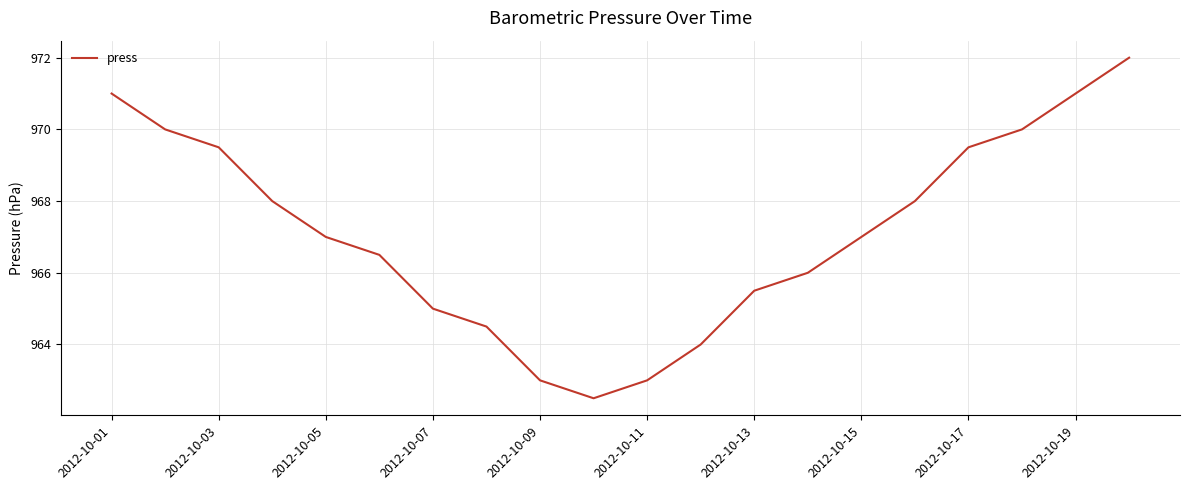

What is the maximum value shown in the chart?

972.0